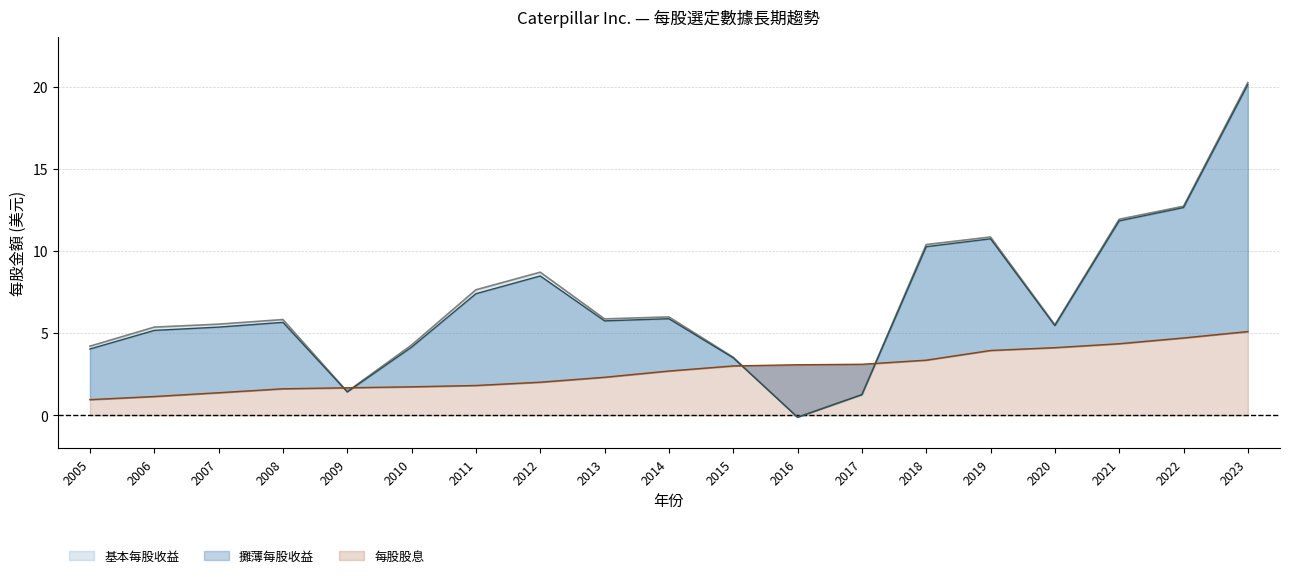

Where does the 基本每股收益 series first go above 5?

2006